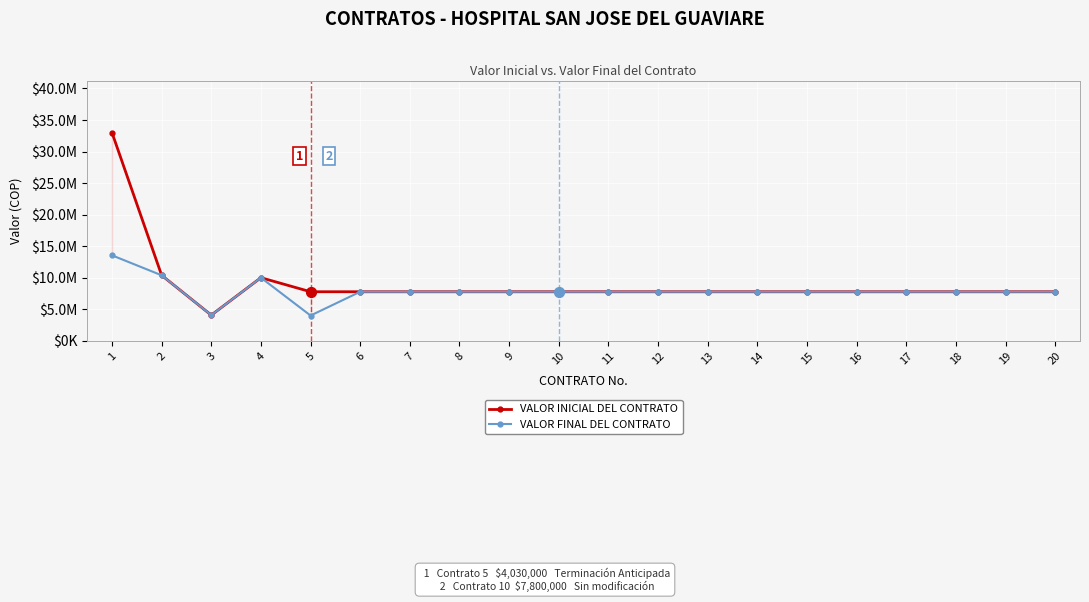

At how many categories does at least one series exceed 8194759?

3